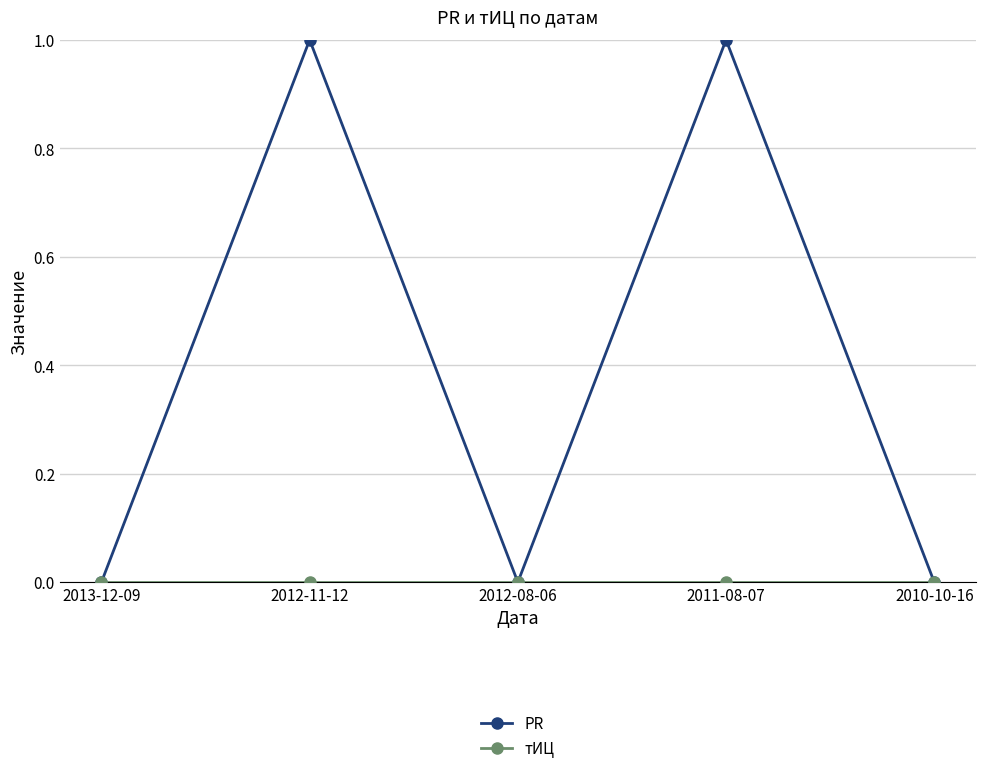

The value of PR at 2012-08-06 is 0. True or false?

True